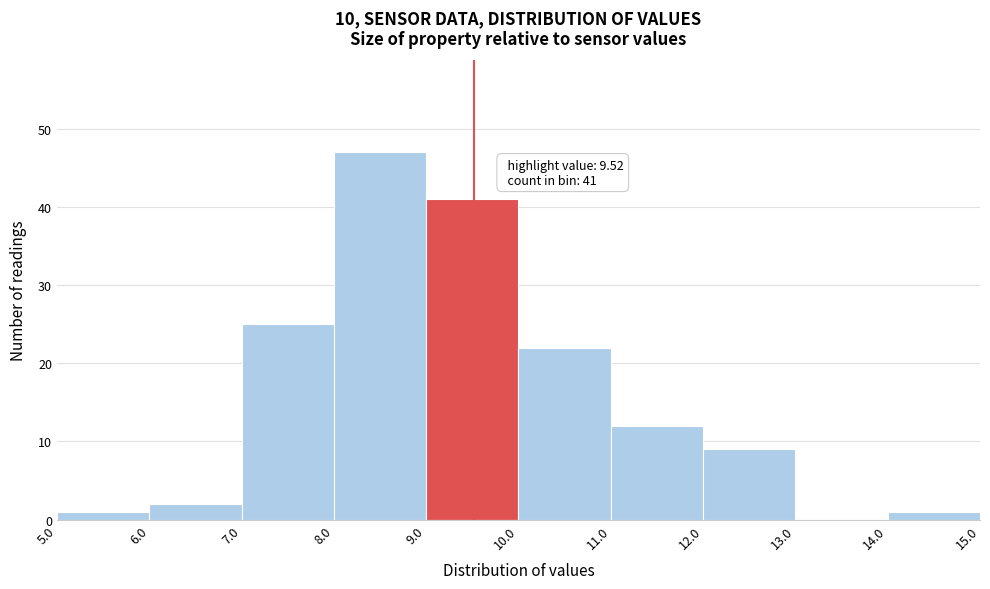

Over which range of the x-axis is the bar tallest?

8.0 to 9.0